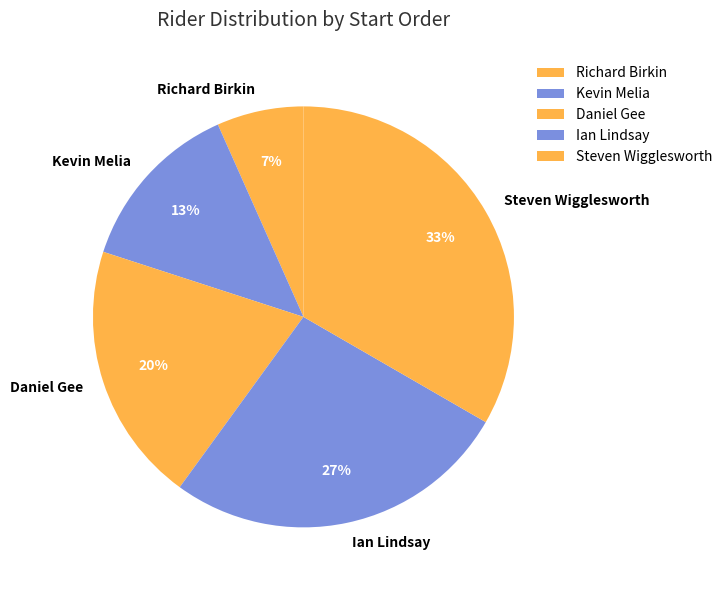

How many slices are in this pie chart?

5